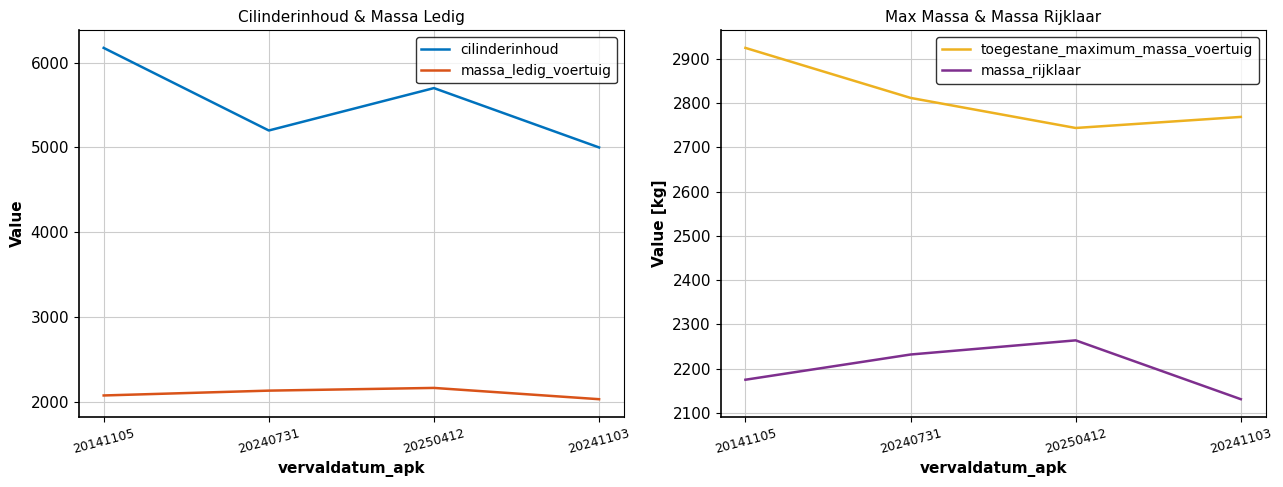

What is the greatest value displayed?

6174